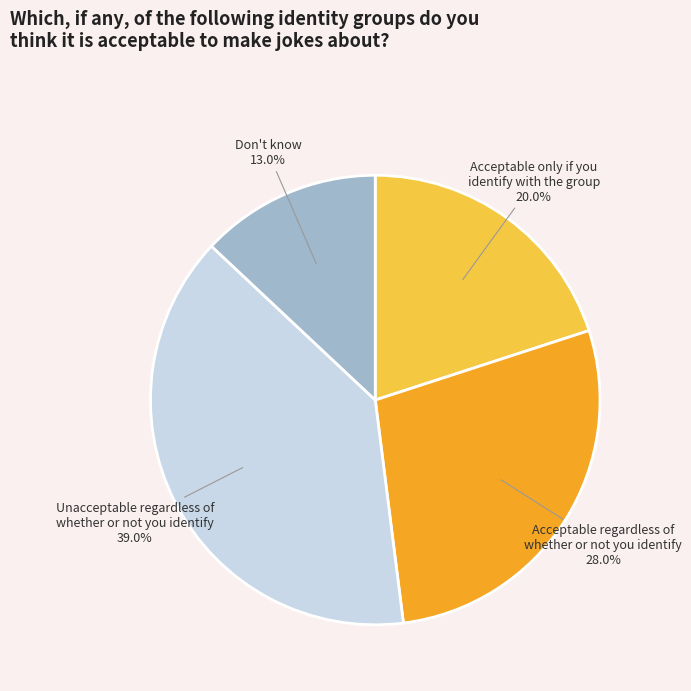

What percentage do Acceptable only if you identify with the group and Acceptable regardless of whether or not you identify together represent?

48.0%